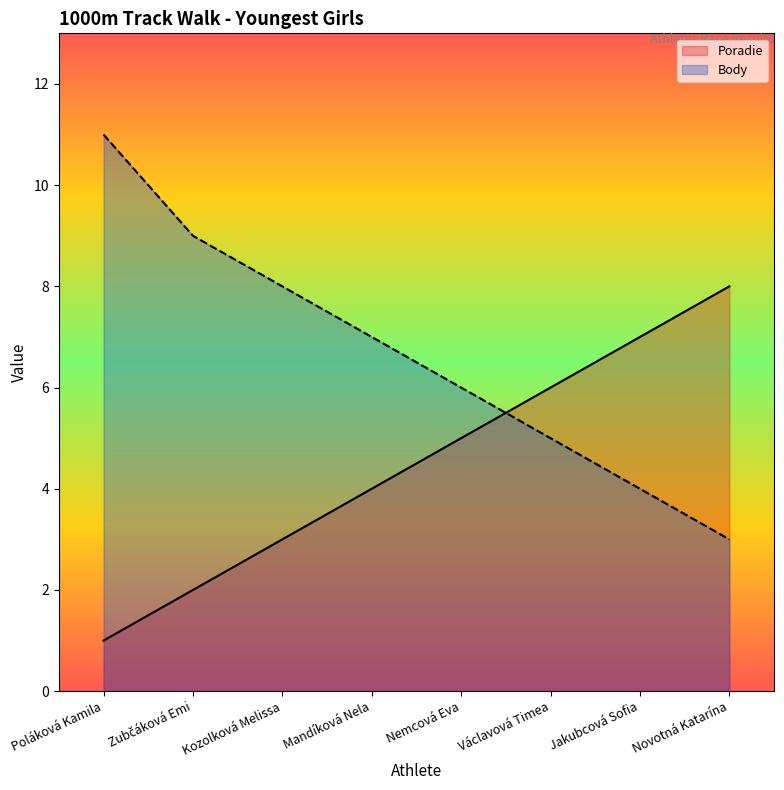

What is the label of the 8th point from the left?

Novotná Katarína